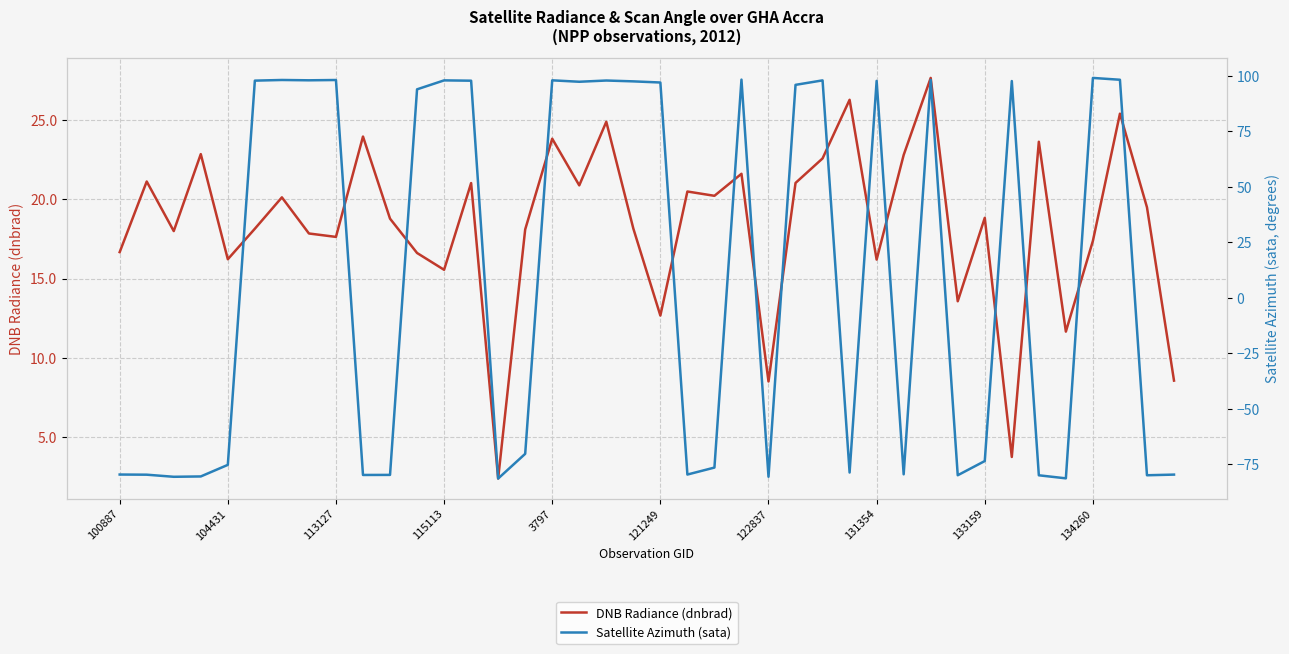

Is it true that DNB Radiance (dnbrad) equals 16.7 at 100887?

True